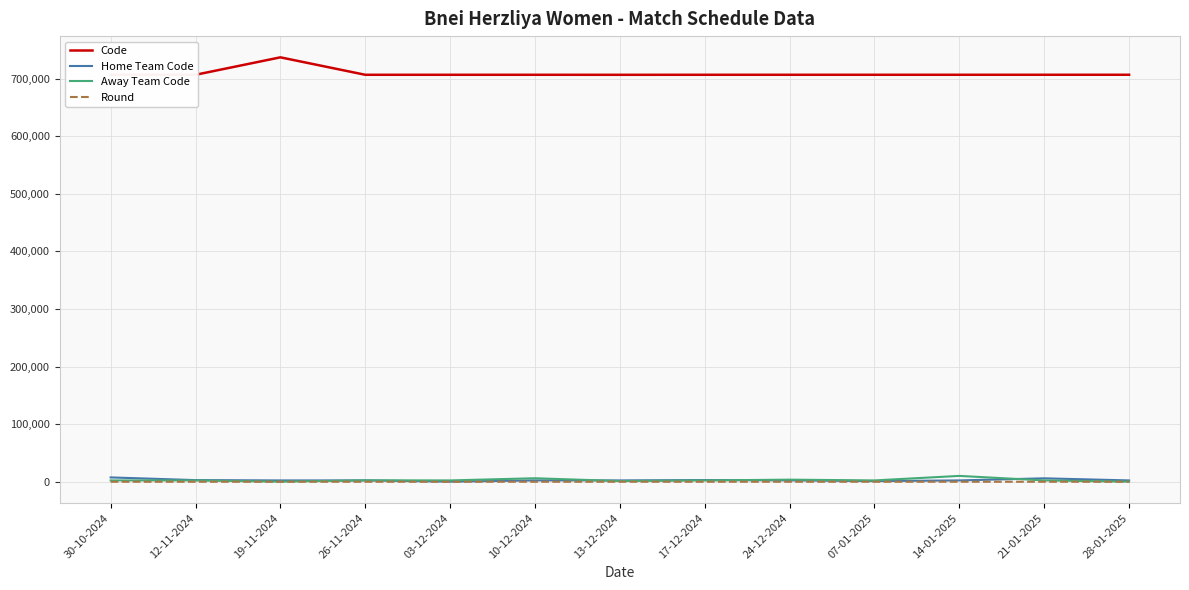

What is the greatest value displayed?

736770